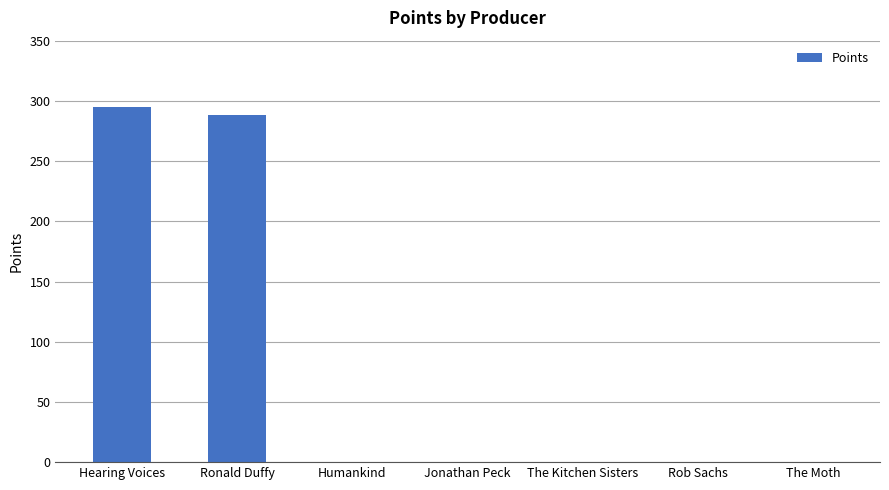

How many distinct data groups are displayed?

1